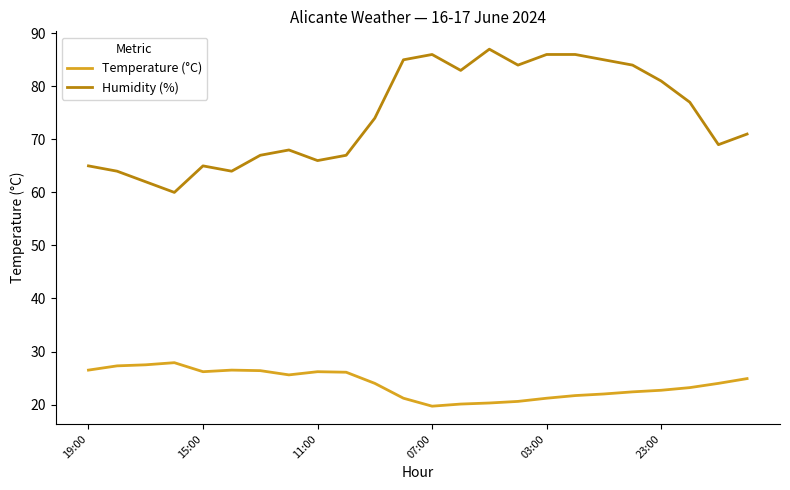

What is the difference between the maximum and minimum values in the Humidity (%) series?

27.0